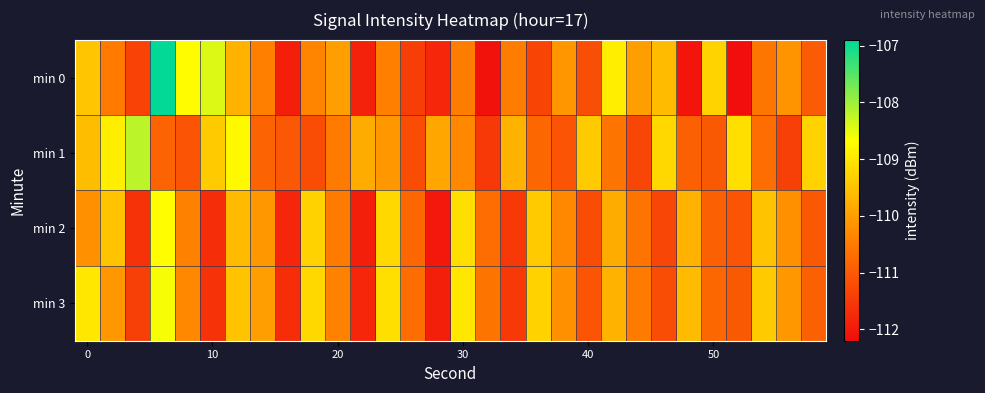

At how many categories does at least one series exceed -109?

7